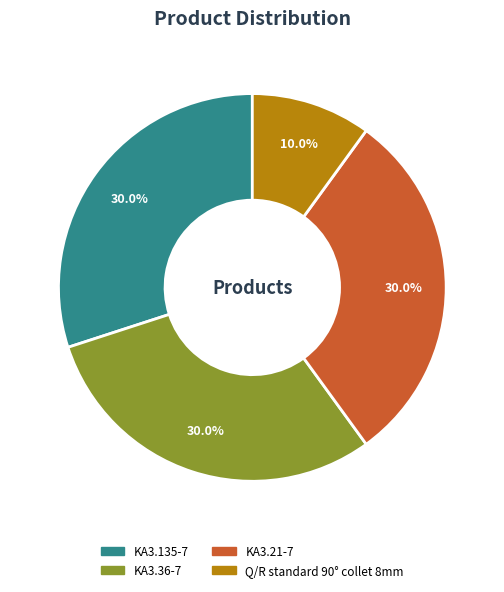

Is KA3.135-7 the majority of the pie?

No